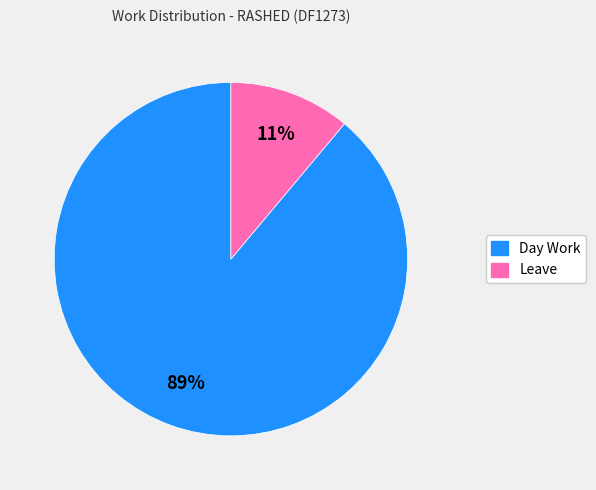

What percentage is the Day Work slice, to the nearest percent?

89%